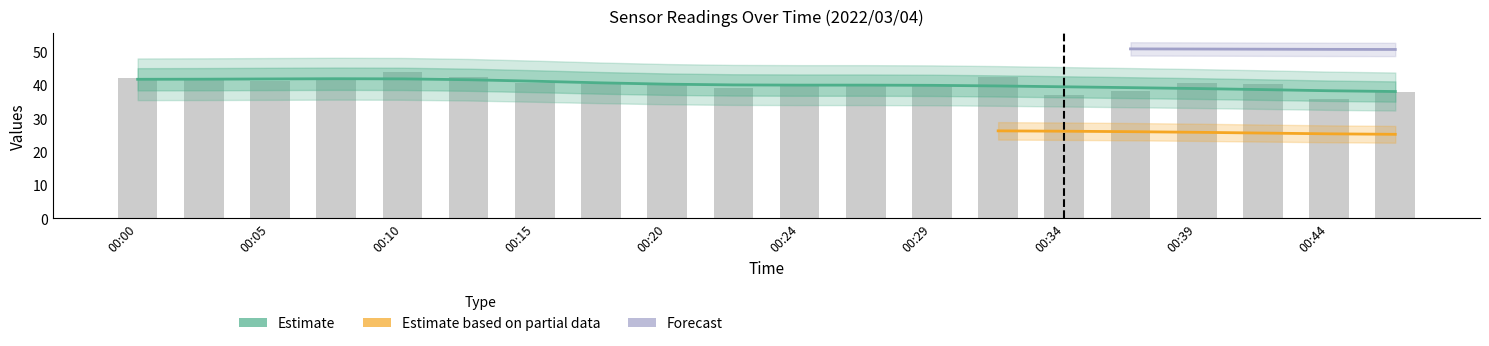

Reading left to right, extract all data points from this chart.

SDS_P1: 42.0	41.5	41.1	41.5	44.0	42.3	40.6	40.3	40.1	39.0	39.8	40.4	39.8	42.4	37.1	38.2	40.7	40.3	35.8	38.0
SDS_P2: 27.0	27.6	26.7	28.2	27.2	28.1	27.1	25.8	26.4	26.6	27.1	26.4	25.8	26.9	25.7	26.3	26.0	25.7	25.4	24.5
BME280_humidity: 50.7	50.7	50.8	51.0	50.9	51.0	50.9	51.0	51.0	51.0	51.0	51.0	50.9	51.0	50.9	50.8	51.0	50.8	50.7	50.6